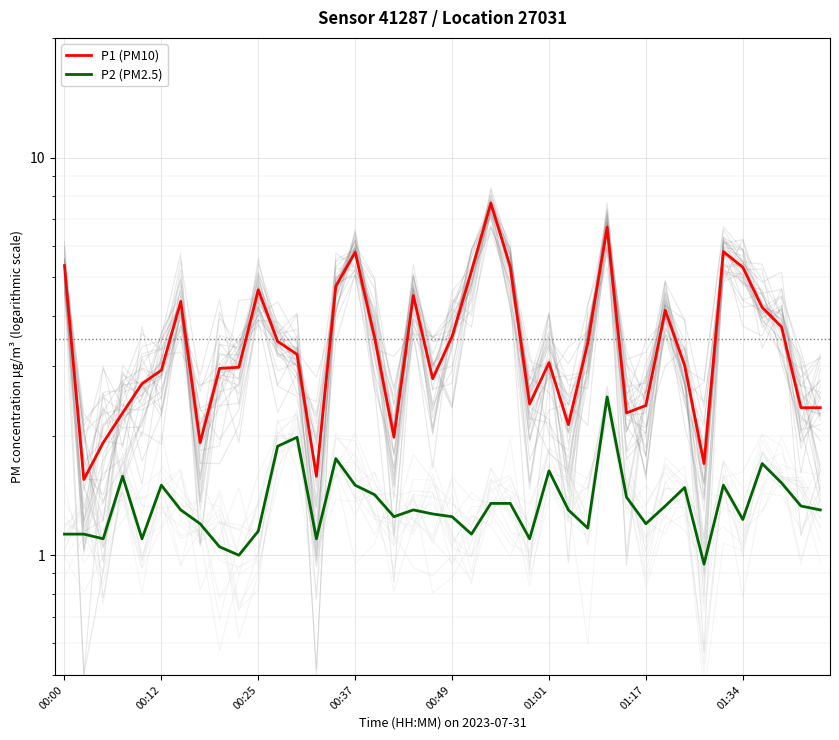

Is the value of P2 (PM2.5) at 00:12 greater than the value of P1 (PM10) at 00:49?

No